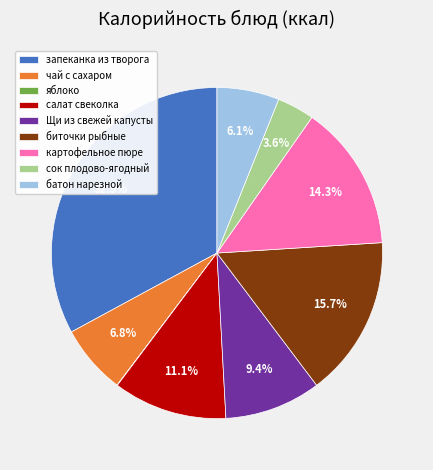

Is it true that биточки рыбные is 16% of the pie?

True